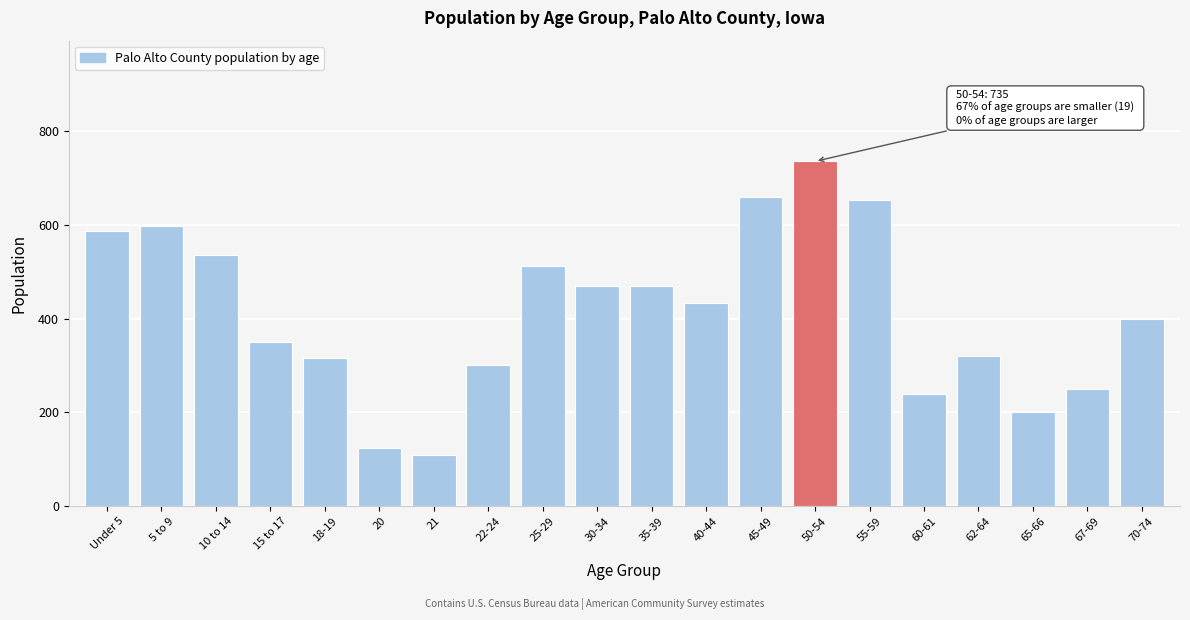

Reading left to right, transcribe all the data shown in this chart.

Under 5=586	5 to 9=598	10 to 14=535	15 to 17=349	18-19=316	20=125	21=109	22-24=302	25-29=513	30-34=469	35-39=469	40-44=434	45-49=660	50-54=735	55-59=652	60-61=240	62-64=320	65-66=200	67-69=249	70-74=400